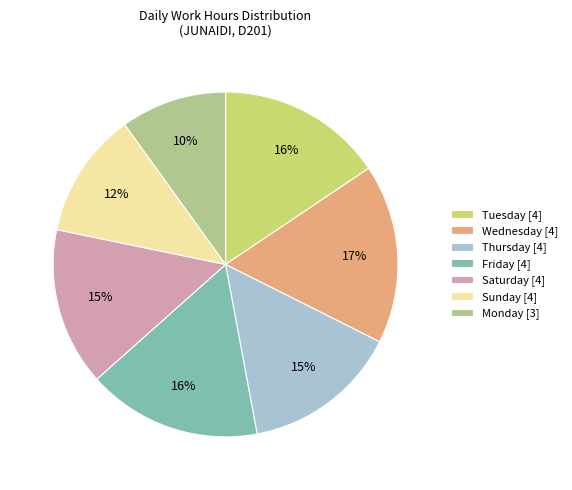

Approximately how many times larger is the value at Friday [4] compared to Thursday [4]?

1.1